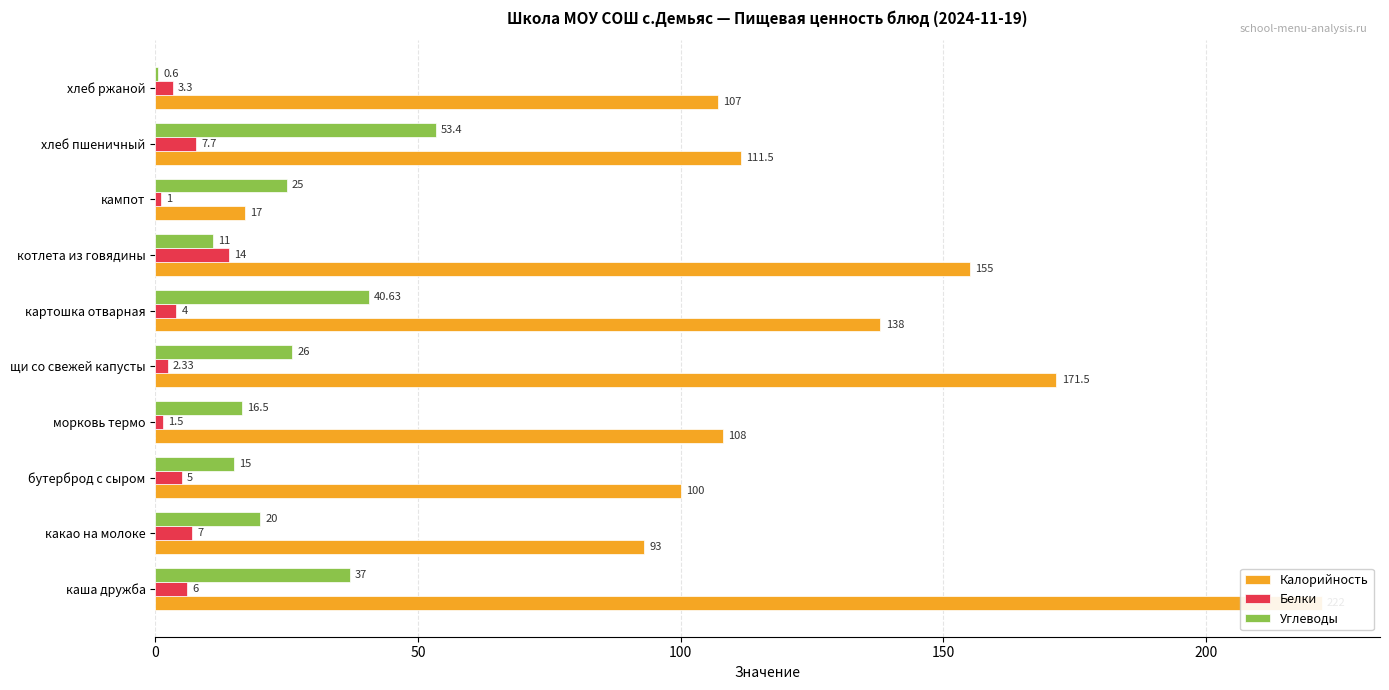

List the series in order of their peak value, highest first.

Калорийность, Углеводы, Белки